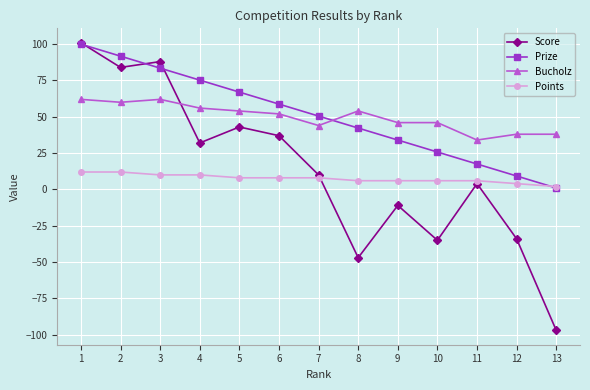

The value of Prize at 11 is 17.5. True or false?

True